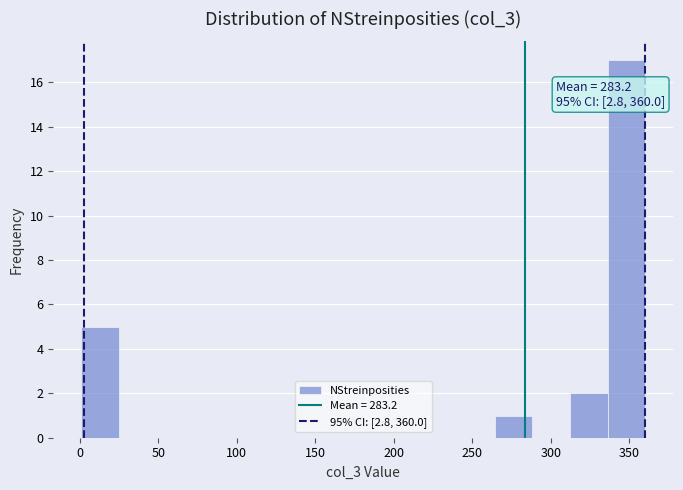

Over which range of the x-axis is the bar tallest?

335 to 360